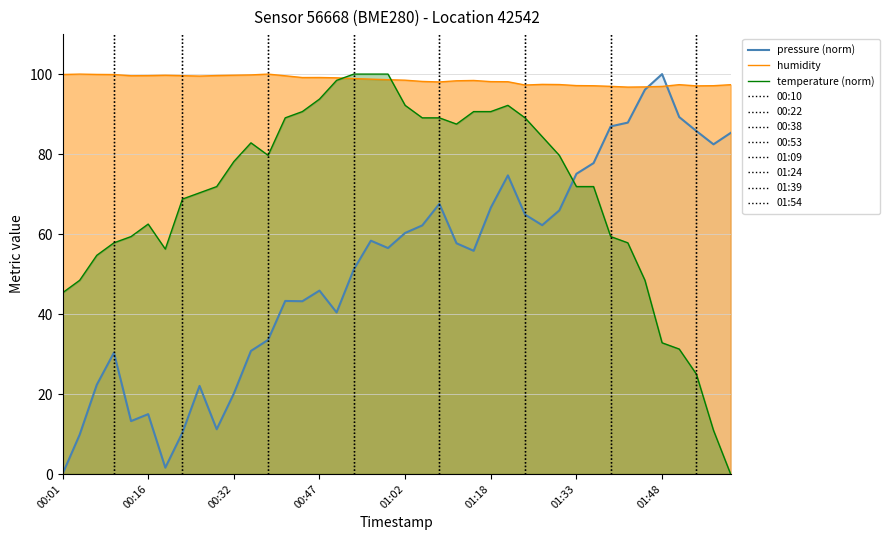

What is the difference between the maximum and second lowest values in the pressure series?

98.4